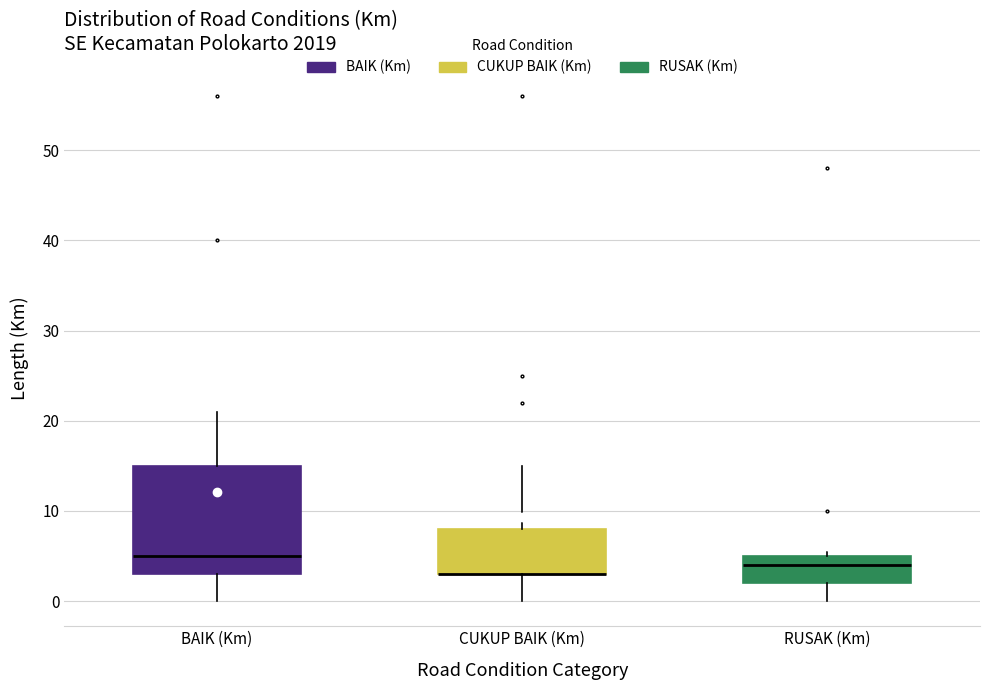

Reading left to right, transcribe this box plot: for each box, give where its median line is, the range the box spans, and where its two whiskers end, as read against the y-axis. The values are not printed on the chart, so give them approximately, as read against the axis.

BAIK (Km): median 5, box 3 to 15, whiskers 0 to 21
CUKUP BAIK (Km): median 3 (drawn on the box's lower edge), box 3 to 8, whiskers 0 to 15
RUSAK (Km): median 4, box 2 to 5, whiskers 0 to 6